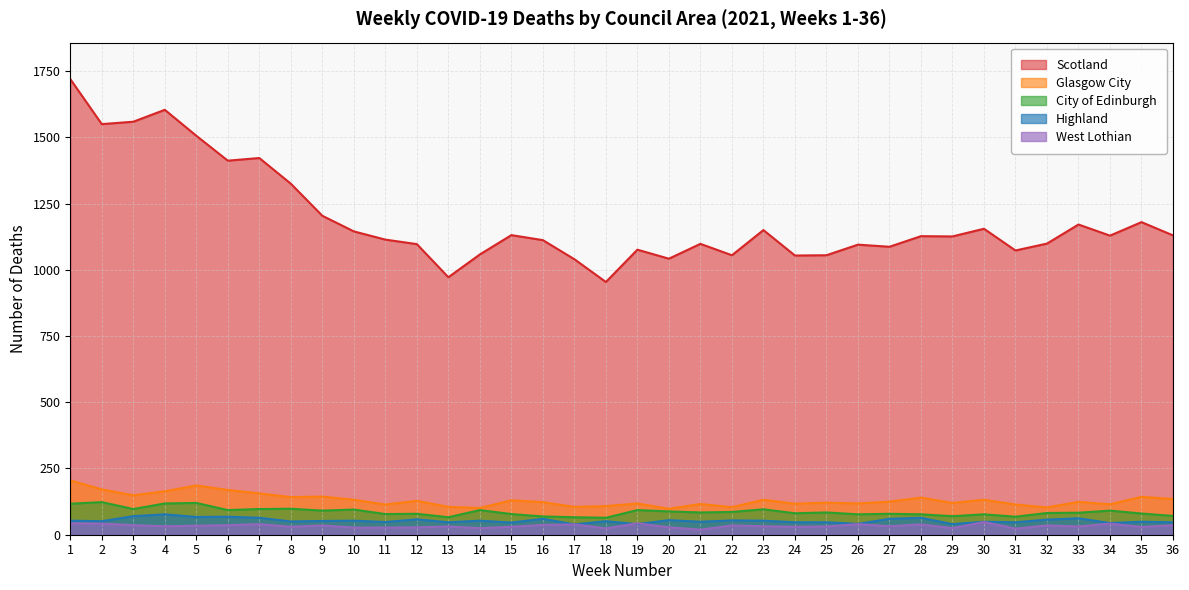

Reading left to right, what are all the values shown in this chart?

Scotland: 1720	1550	1559	1604	1506	1412	1422	1325	1204	1145	1114	1097	972	1058	1131	1112	1040	954	1076	1042	1098	1055	1150	1054	1055	1095	1087	1127	1126	1155	1073	1099	1171	1129	1180	1130
Glasgow City: 205	171	149	164	186	169	156	142	144	132	114	128	105	101	130	123	105	108	118	98	116	104	132	117	121	118	125	140	120	132	114	103	124	115	143	135
City of Edinburgh: 117	123	97	118	120	93	97	98	91	95	78	79	66	93	78	69	66	64	93	88	84	86	96	81	84	77	79	77	70	77	68	82	83	91	80	71
Highland: 53	51	70	77	67	68	64	50	52	53	48	58	47	53	46	60	39	51	40	55	49	54	53	47	47	41	60	64	40	49	47	57	62	44	49	47
West Lothian: 43	42	36	32	34	36	40	30	35	27	27	28	31	25	30	37	39	24	43	28	19	35	32	30	31	40	32	39	25	48	23	35	31	42	29	36